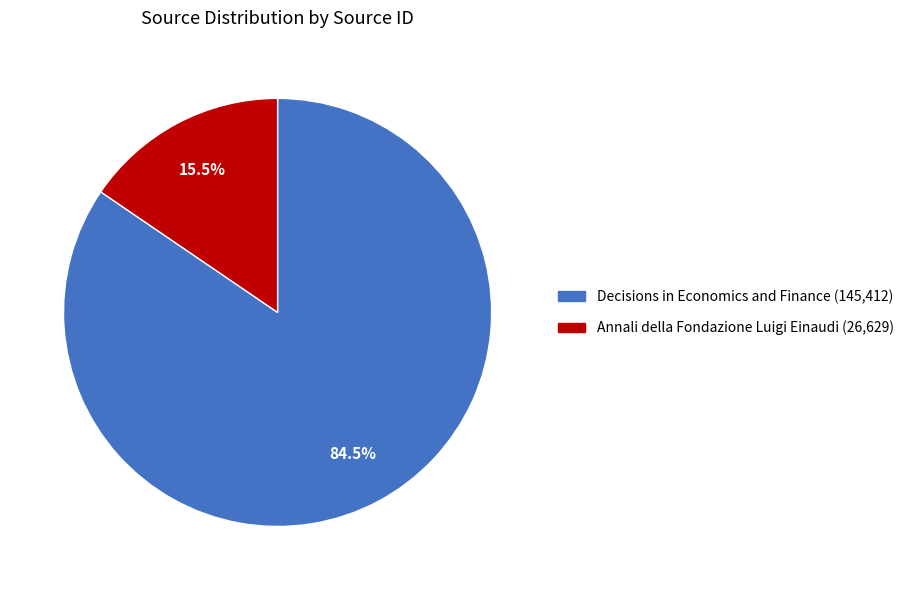

Is the sum of Decisions in Economics and Finance and Annali della Fondazione Luigi Einaudi greater than half?

Yes